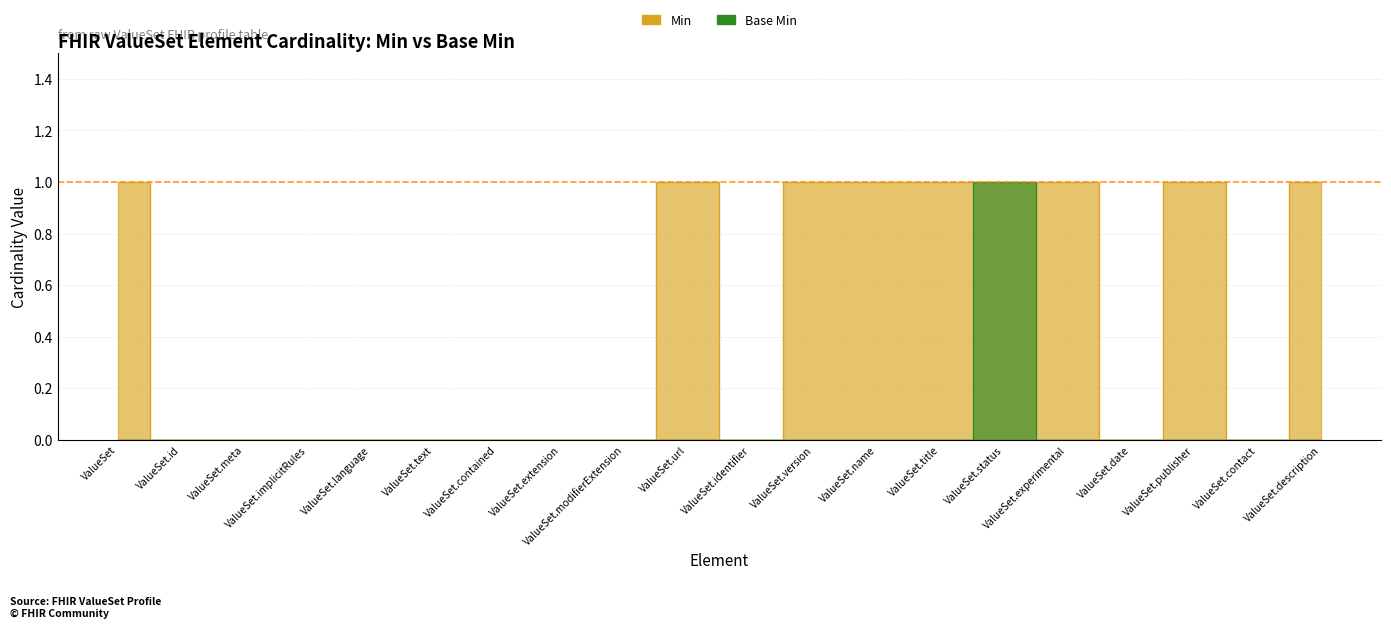

At which category does Base Min reach its first local peak?

ValueSet.status